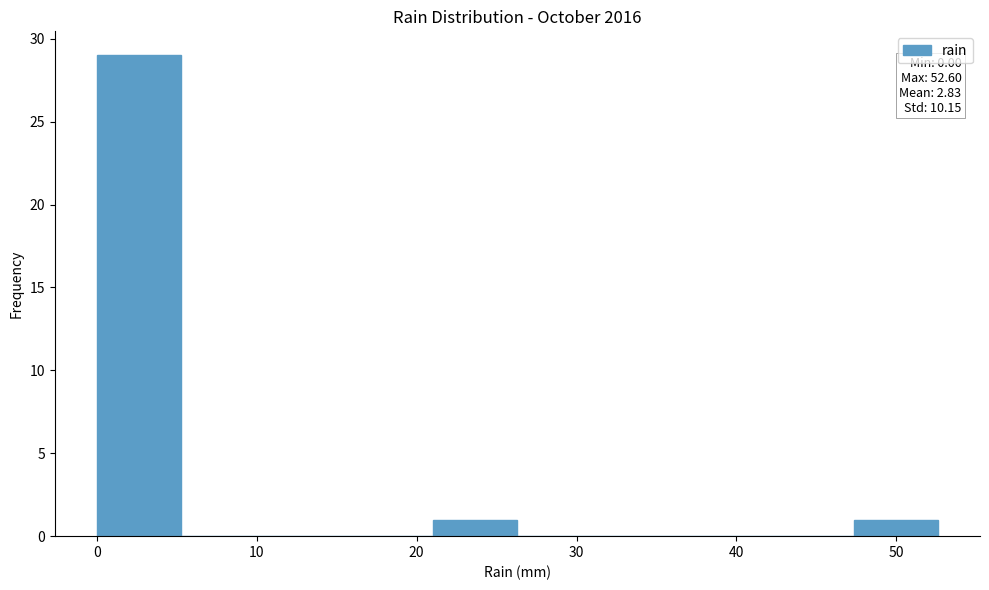

Over which range of the x-axis is the bar tallest?

0 to 5